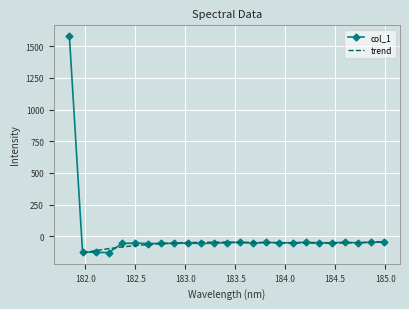

How many values are above zero?

1